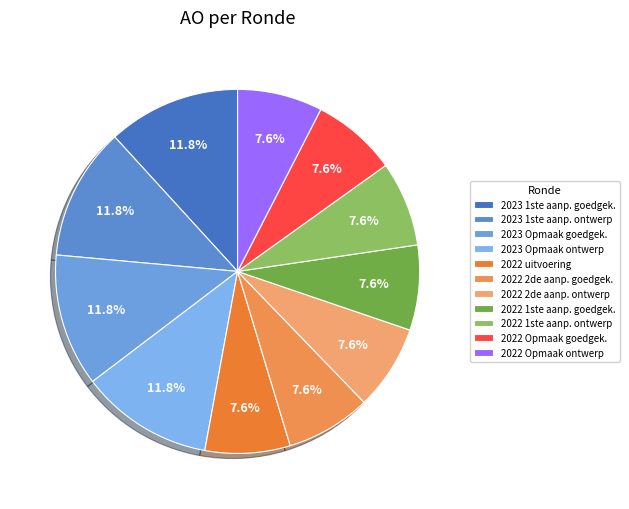

Count the number of slices in the pie.

11